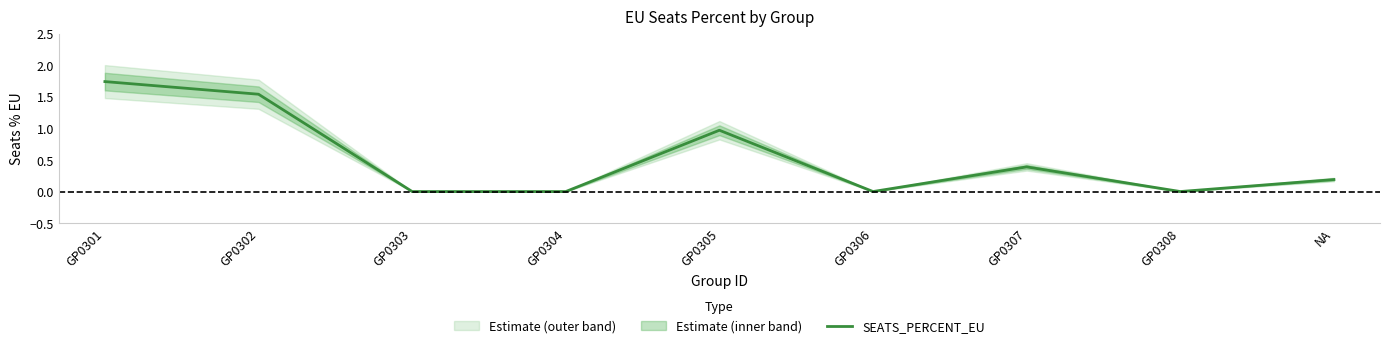

The chart shows a value of -0.9 at GP0306. True or false?

False